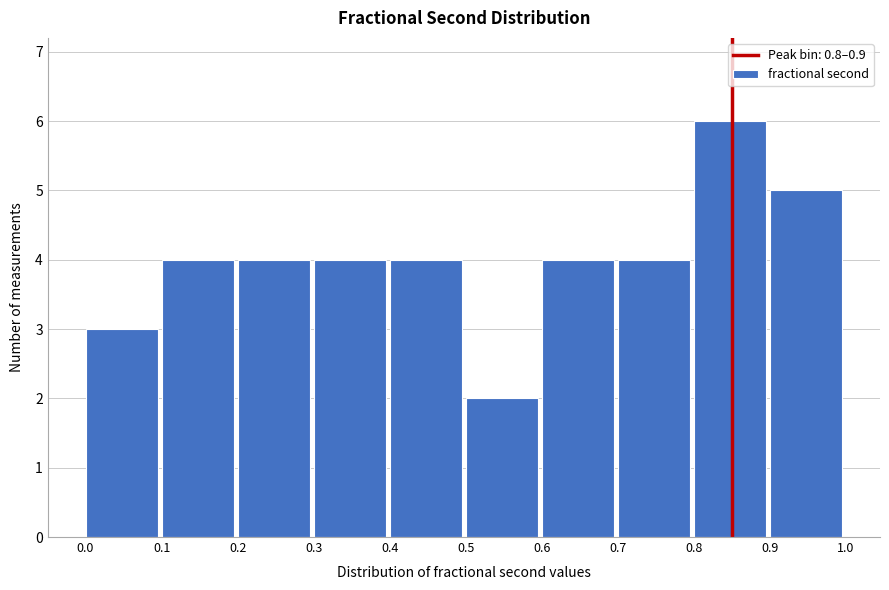

Reading left to right, list every bar in this chart as the range it spans on the x-axis followed by its height. The values are not printed on the chart, so give them approximately, as read against the axis.

0.0 to 0.1: 3
0.1 to 0.2: 4
0.2 to 0.3: 4
0.3 to 0.4: 4
0.4 to 0.5: 4
0.5 to 0.6: 2
0.6 to 0.7: 4
0.7 to 0.8: 4
0.8 to 0.9: 6
0.9 to 1.0: 5